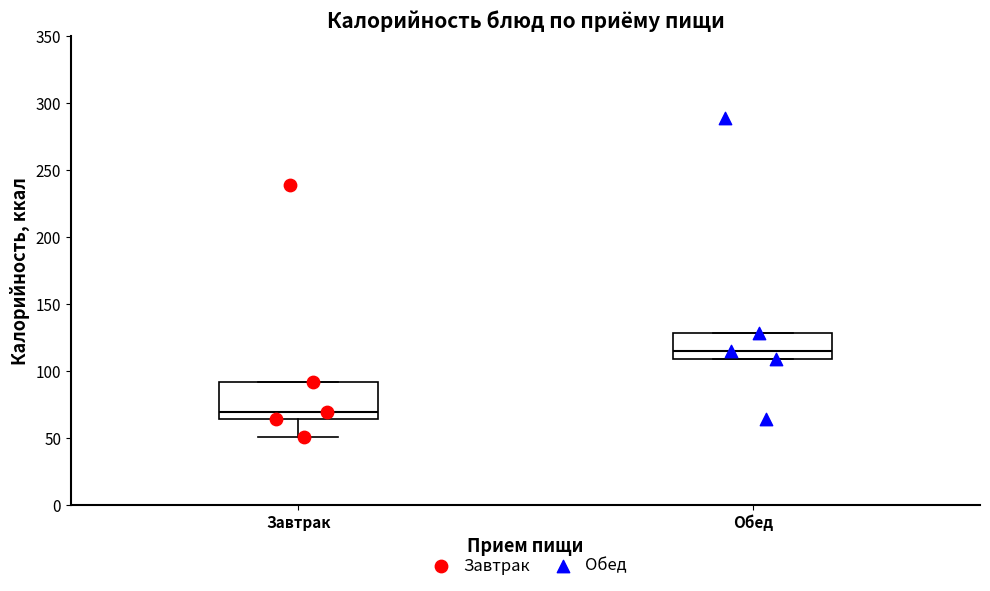

Reading left to right, read every box against the y-axis: the position of its median line, the range the box covers, and the ends of its whiskers. The values are not printed on the chart, so give them approximately, as read against the axis.

Завтрак: median 70, box 65 to 90, whiskers 50 to 90
Обед: median 115, box 110 to 130, whiskers 110 to 130